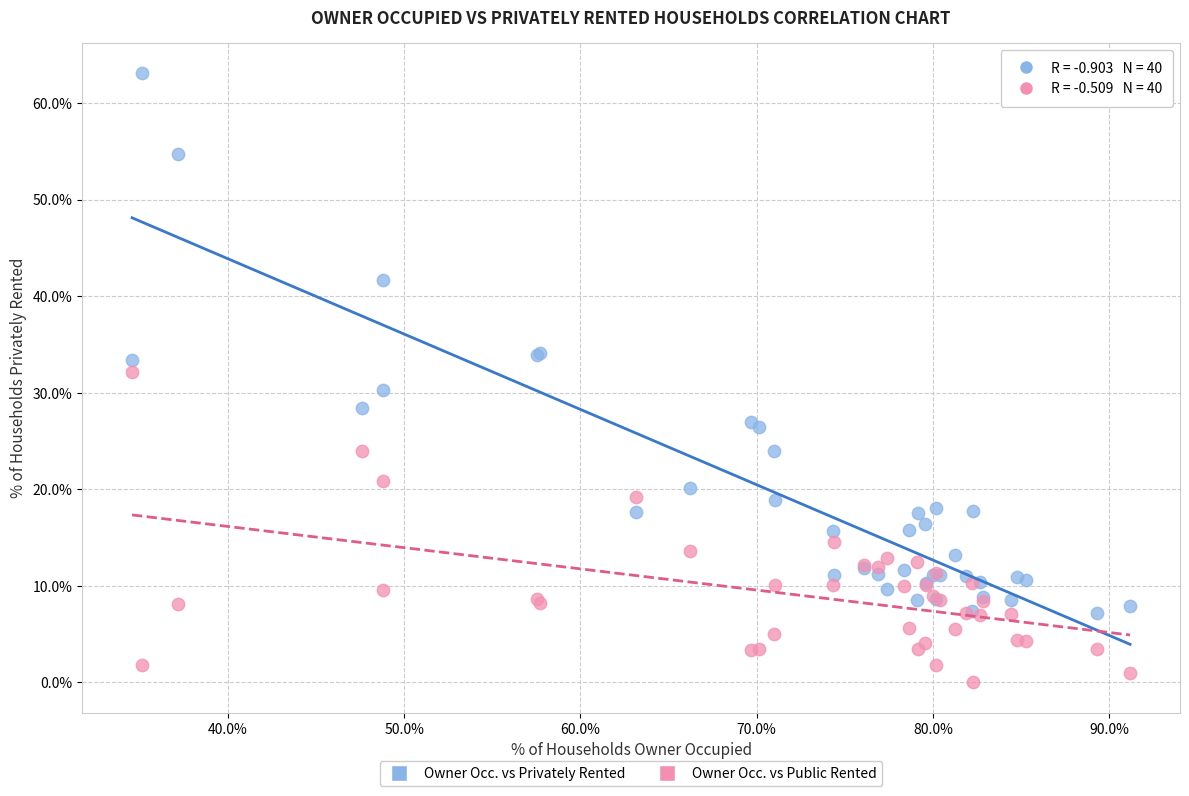

What is the X range (max minus min) for the scatter plot?

56.6